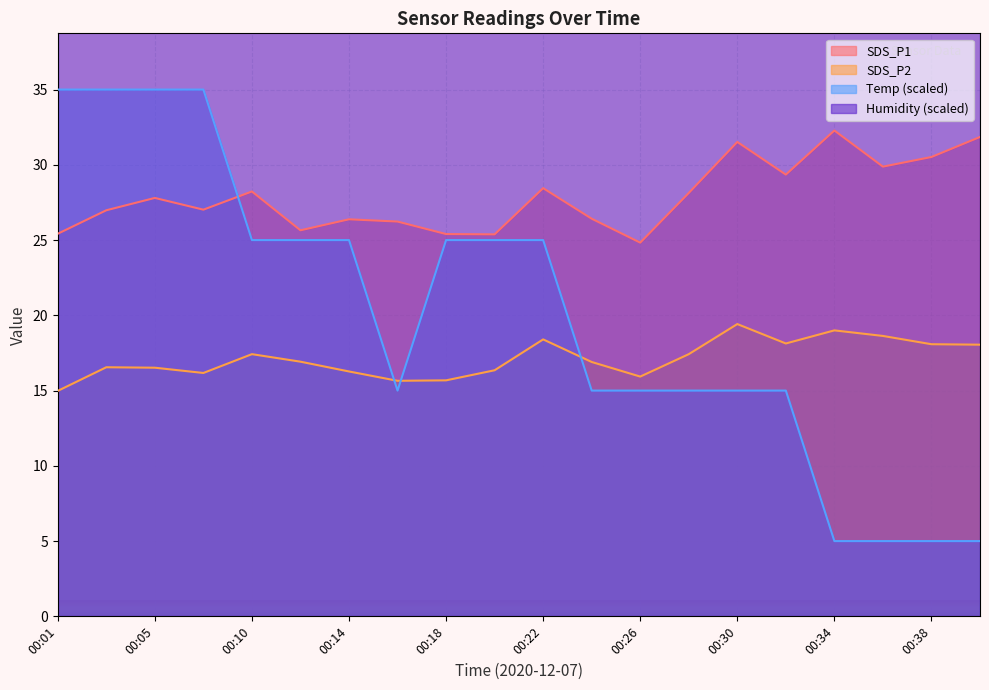

The SDS_P1 series shows 25.4 at 00:20. True or false?

True